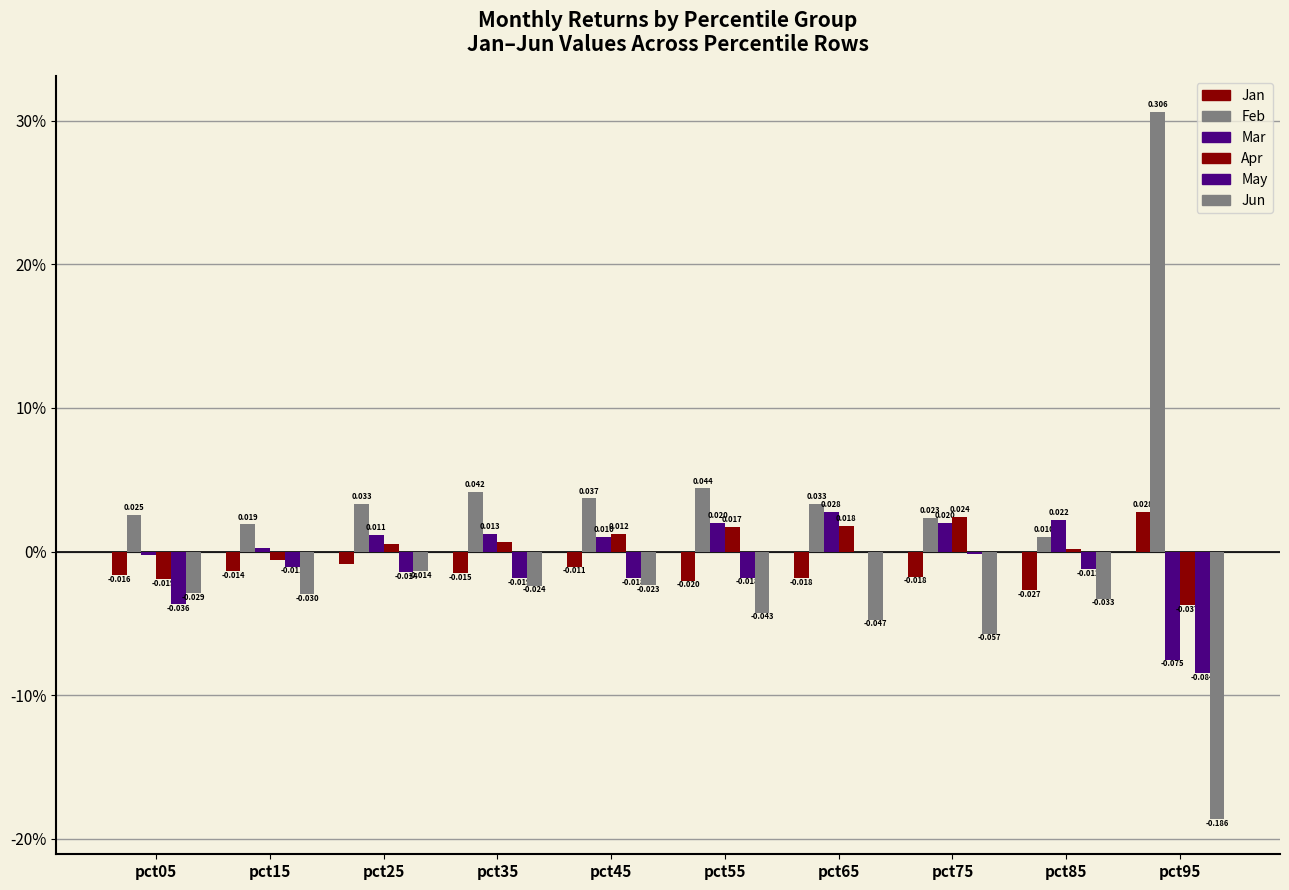

At which label is Apr closest to 0?

pct85